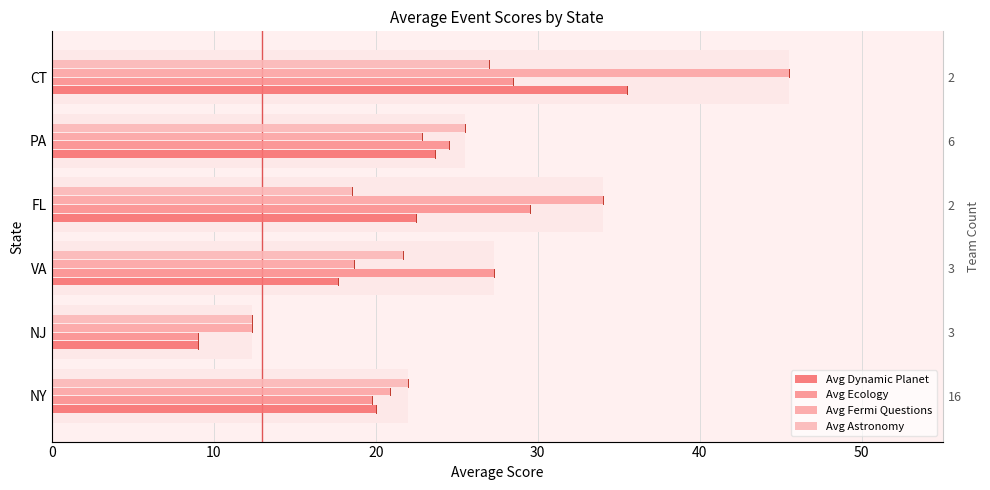

What is the lowest value of the Avg Ecology series?

9.0